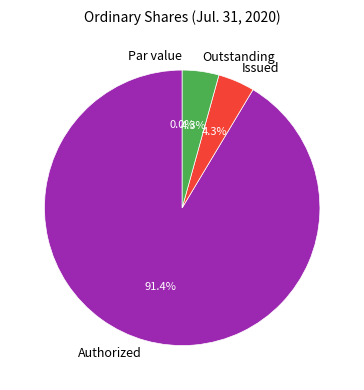

Which category has the smallest portion of the pie?

Ordinary shares, Par value